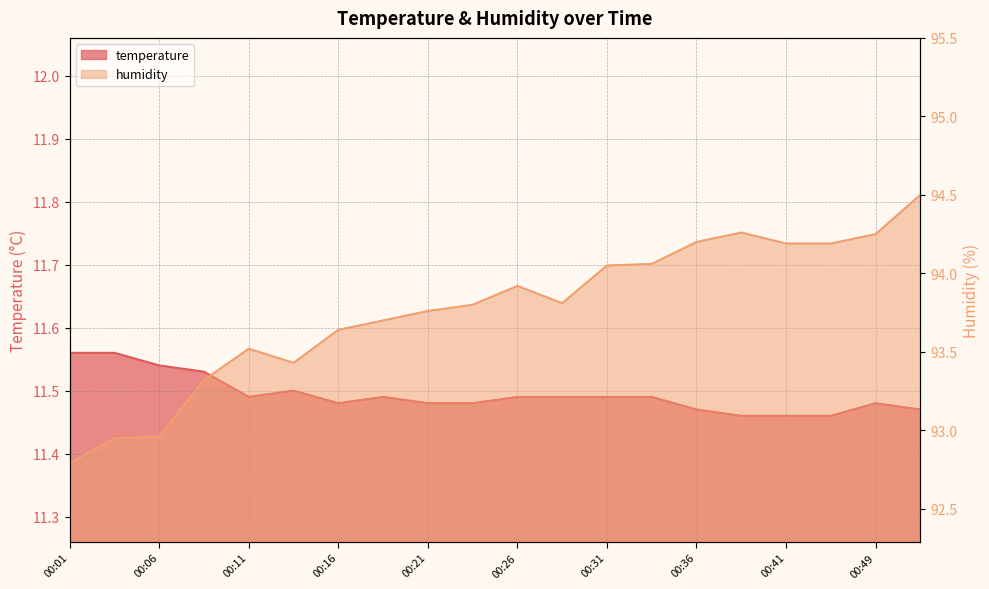

Is the value of humidity at 00:21 greater than the value of temperature at 00:09?

Yes